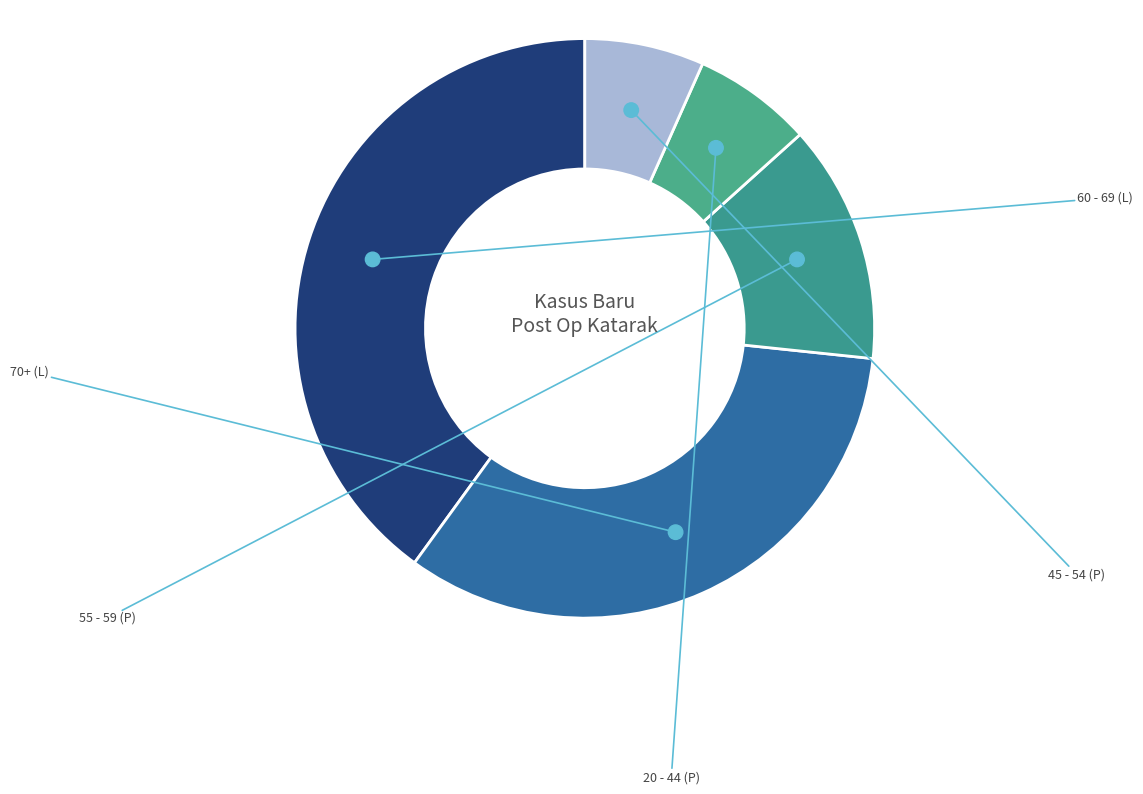

What percentage is the 45 - 54 (P) slice, to the nearest percent?

7%